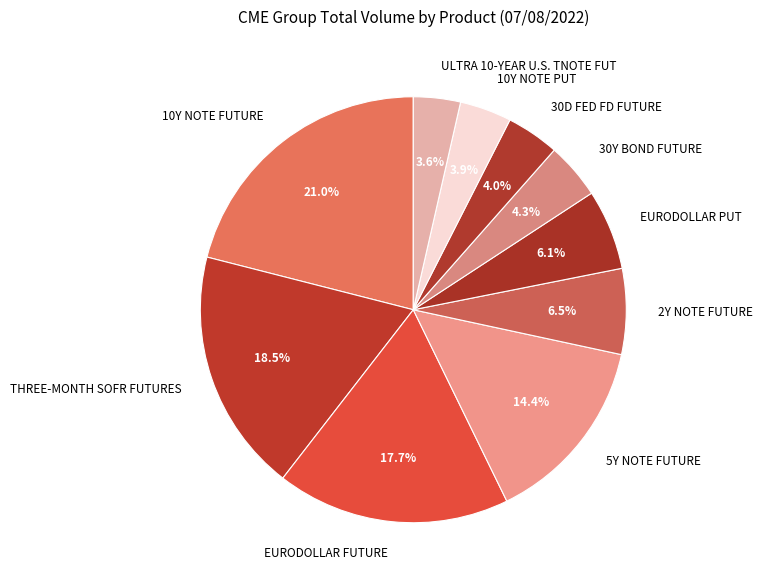

What is the largest slice in the pie chart?

10Y NOTE FUTURE